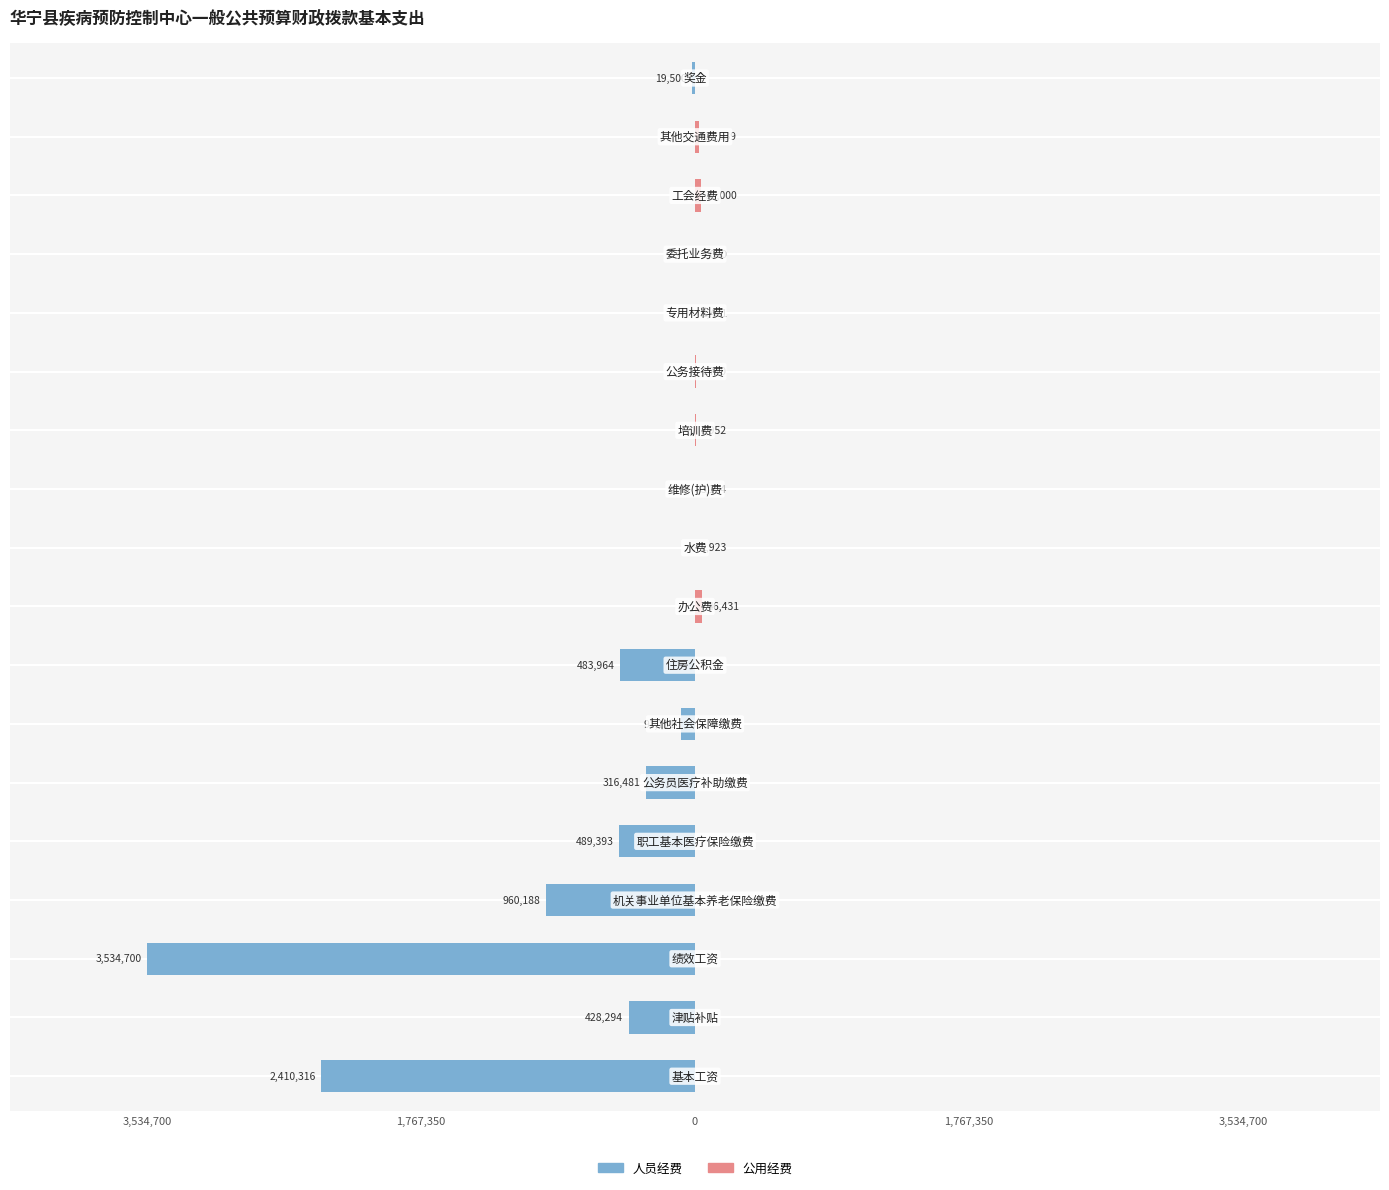

What is the sum of all 公用经费 values?

124189.8